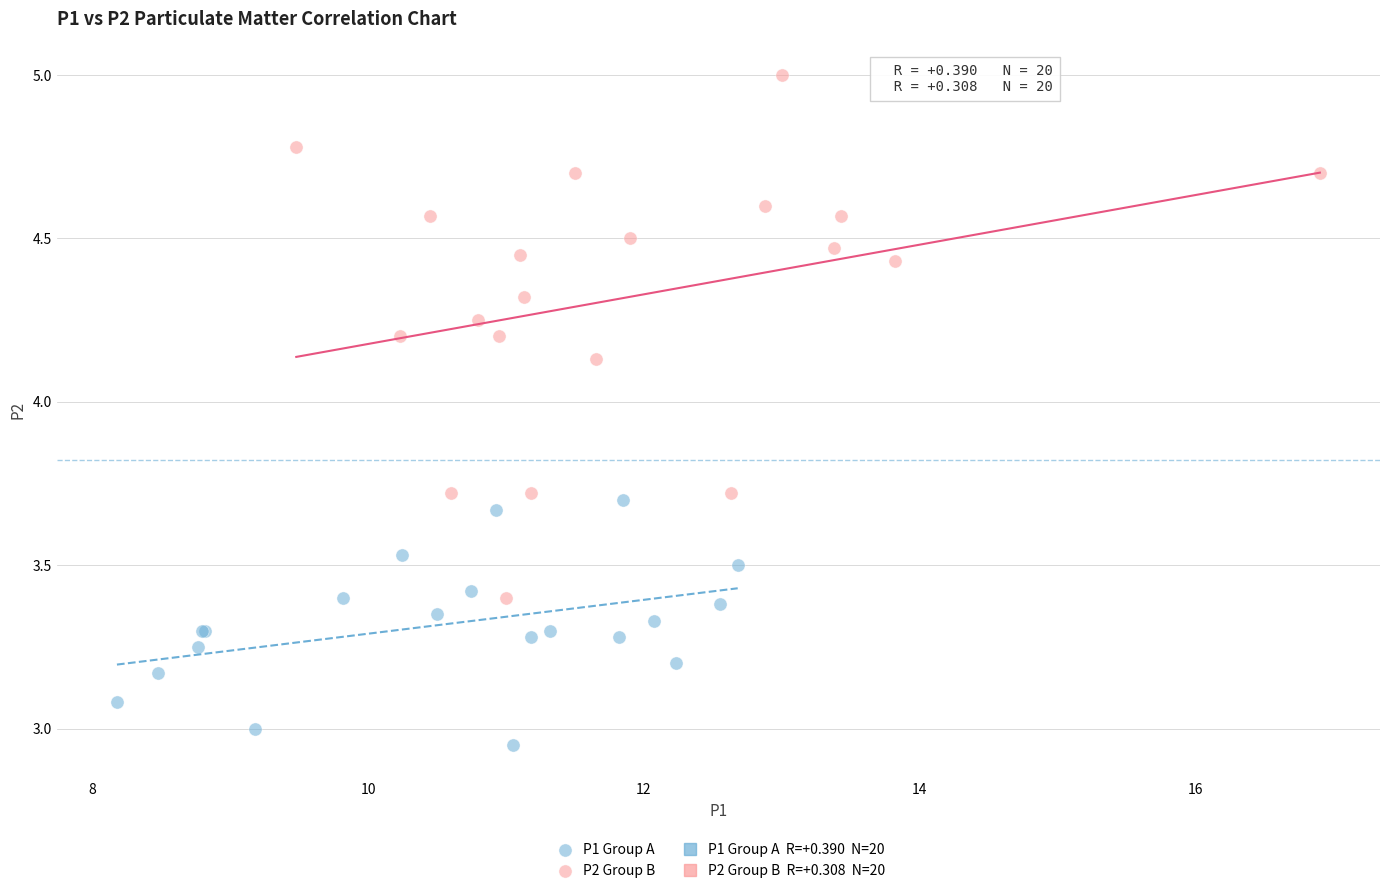

Which series has the widest spread of Y values?

P2 Group B